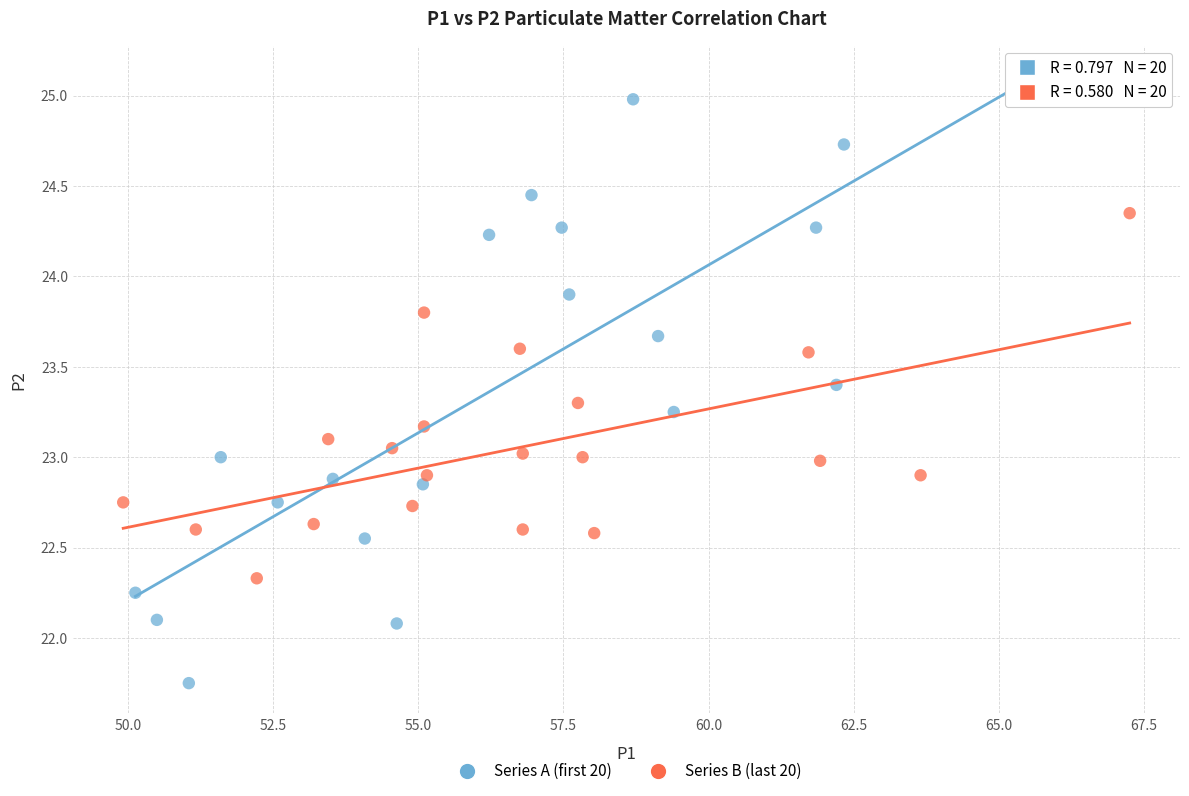

Which series contains the lowest Y value?

Series A (first 20)